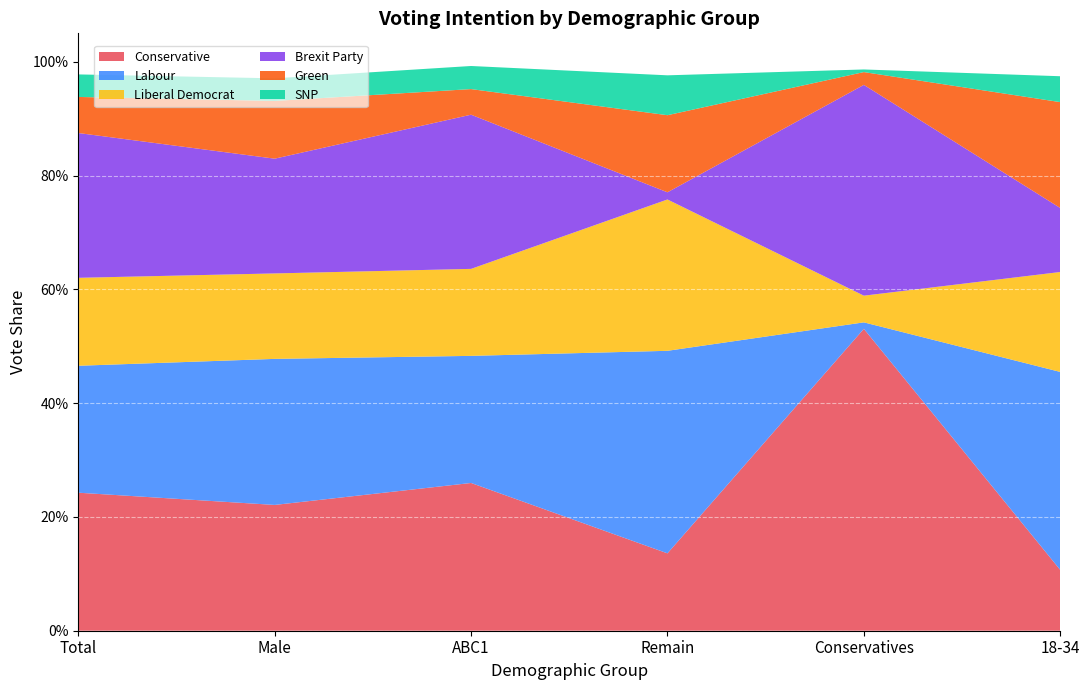

Reading left to right, what are all the values shown in this chart?

Conservative: Total=0.2	Male=0.2	ABC1=0.3	Remain=0.1	Conservatives=0.5	18-34=0.1
Labour: Total=0.2	Male=0.3	ABC1=0.2	Remain=0.4	Conservatives=0.0	18-34=0.3
Liberal Democrat: Total=0.2	Male=0.2	ABC1=0.2	Remain=0.3	Conservatives=0.0	18-34=0.2
Brexit Party: Total=0.3	Male=0.2	ABC1=0.3	Remain=0.0	Conservatives=0.4	18-34=0.1
Green: Total=0.1	Male=0.1	ABC1=0.0	Remain=0.1	Conservatives=0.0	18-34=0.2
SNP: Total=0.0	Male=0.0	ABC1=0.0	Remain=0.1	Conservatives=0.0	18-34=0.0